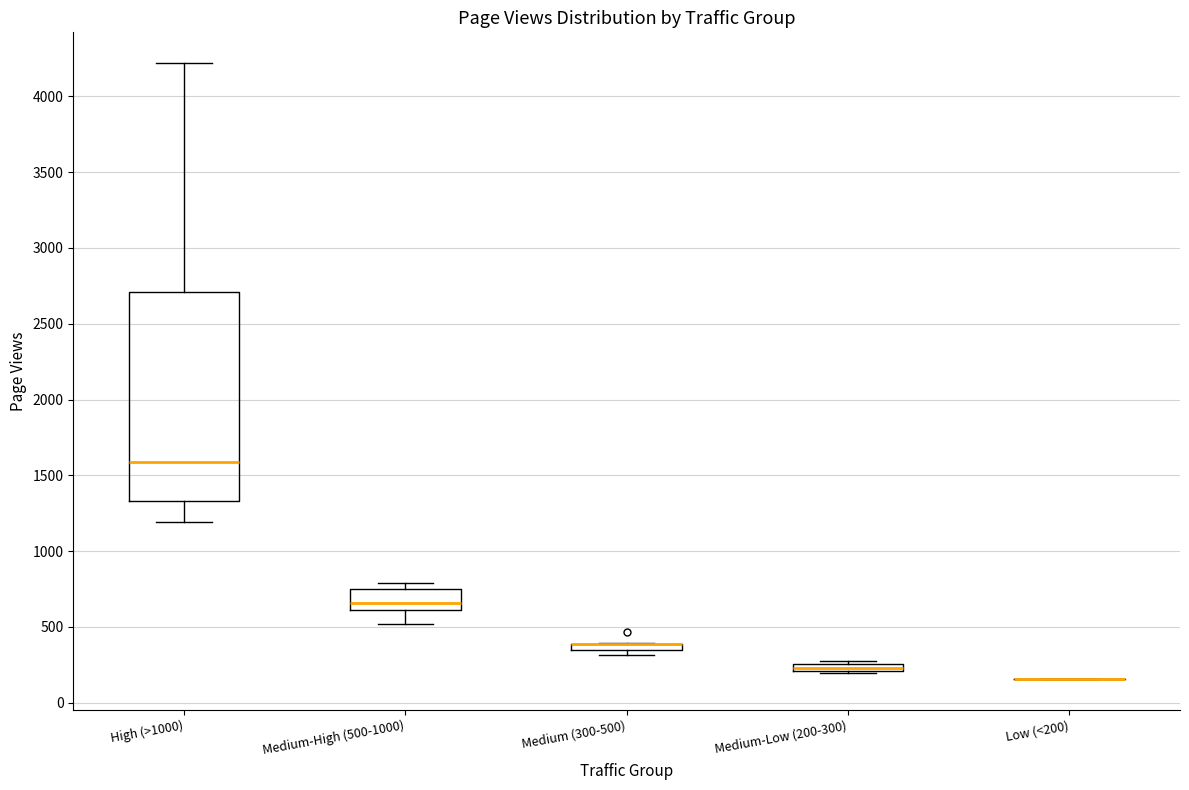

Which box is the tallest, from its lower edge to its upper edge?

High (>1000)